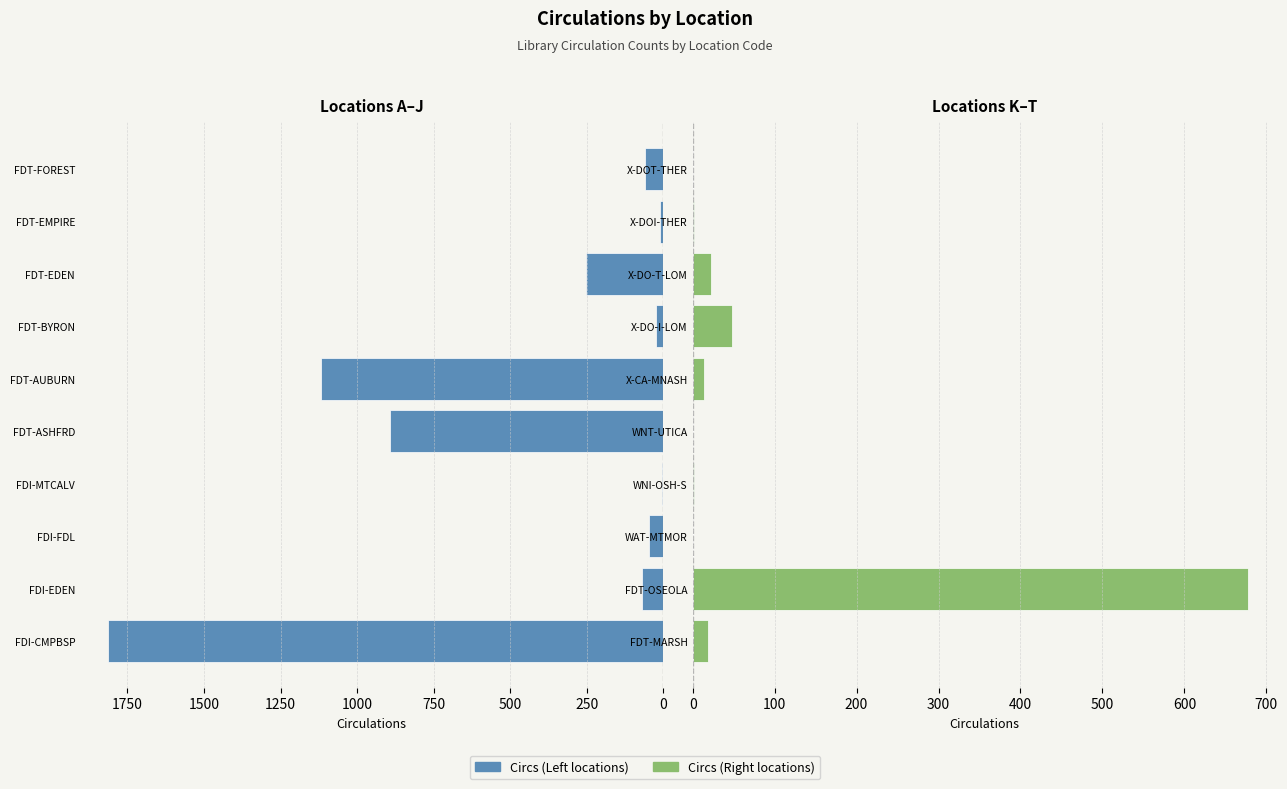

Between FDI-FDL and FDT-ASHFRD, which is larger?

FDT-ASHFRD